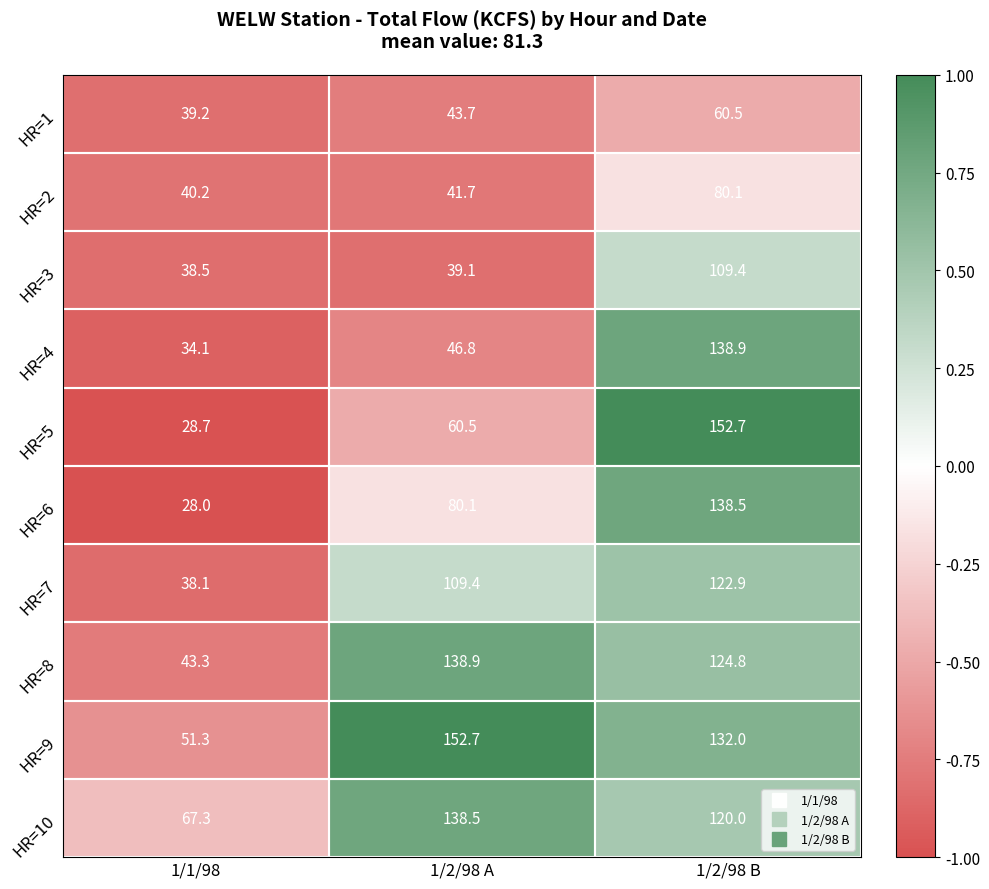

Rank the categories by HR=2 value from lowest to highest.

1/1/98, 1/2/98 A, 1/2/98 B